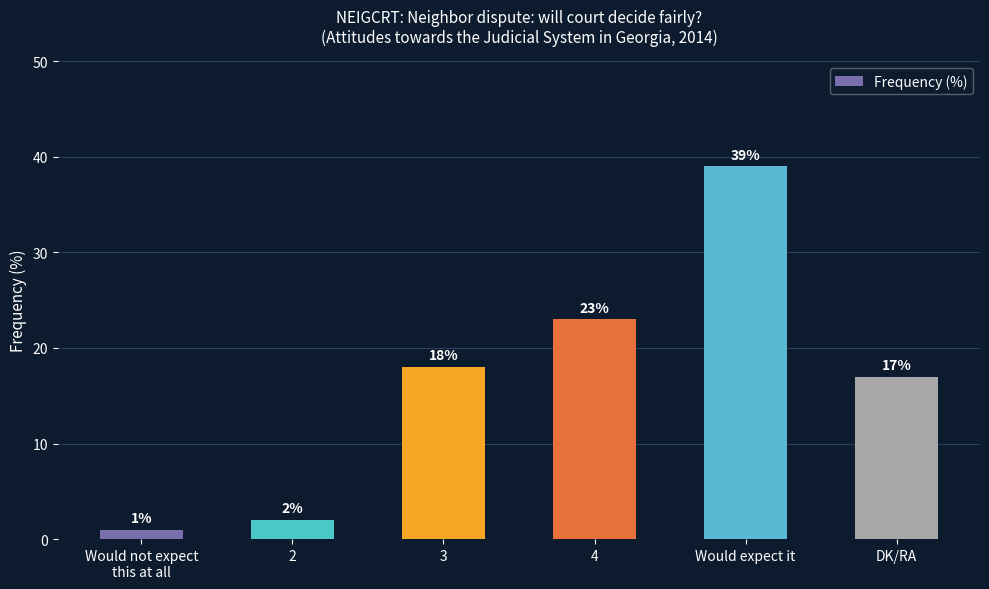

What is the label of the 5th bar from the left?

Would expect it